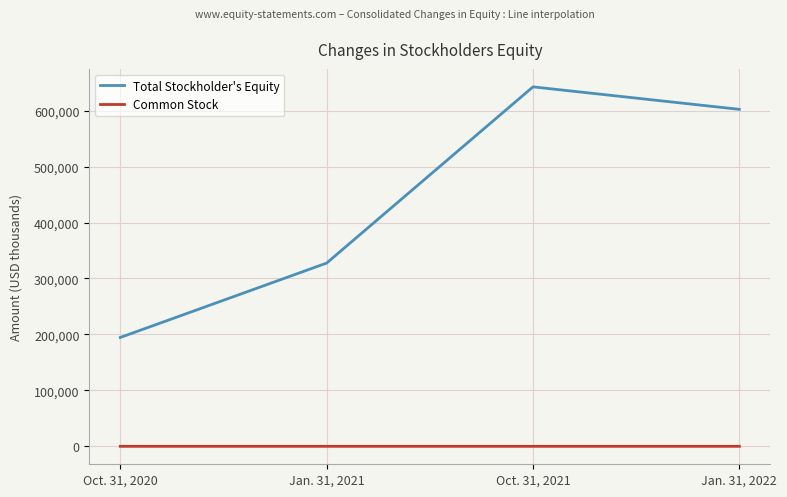

Which series changed the most between Oct. 31, 2020 and Oct. 31, 2021?

Total Stockholder's Equity